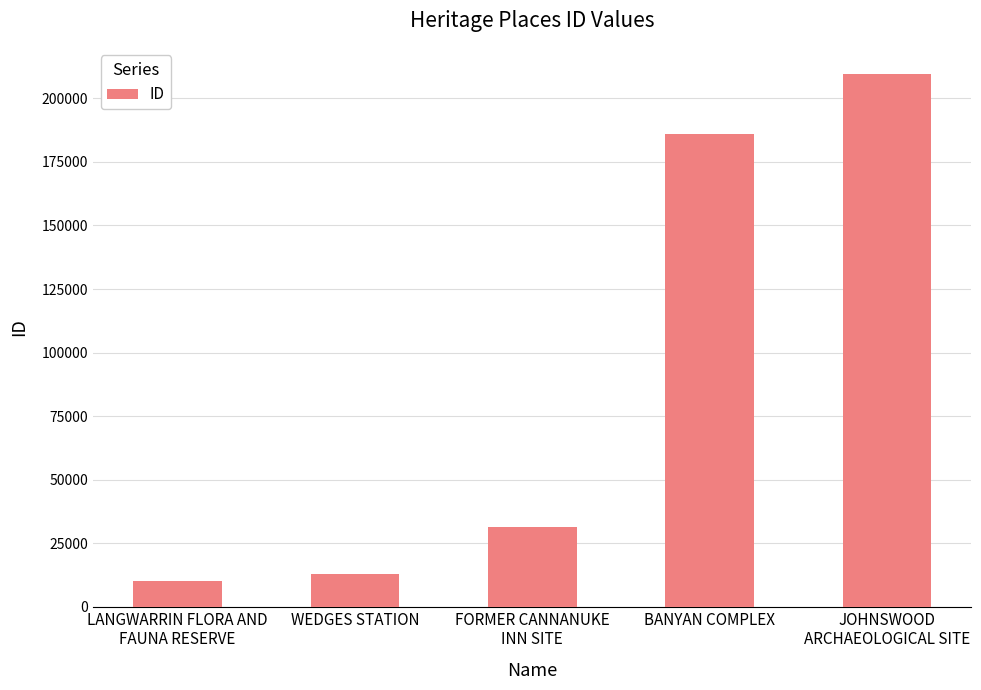

Which category has the highest value across all series?

JOHNSWOOD
ARCHAEOLOGICAL SITE